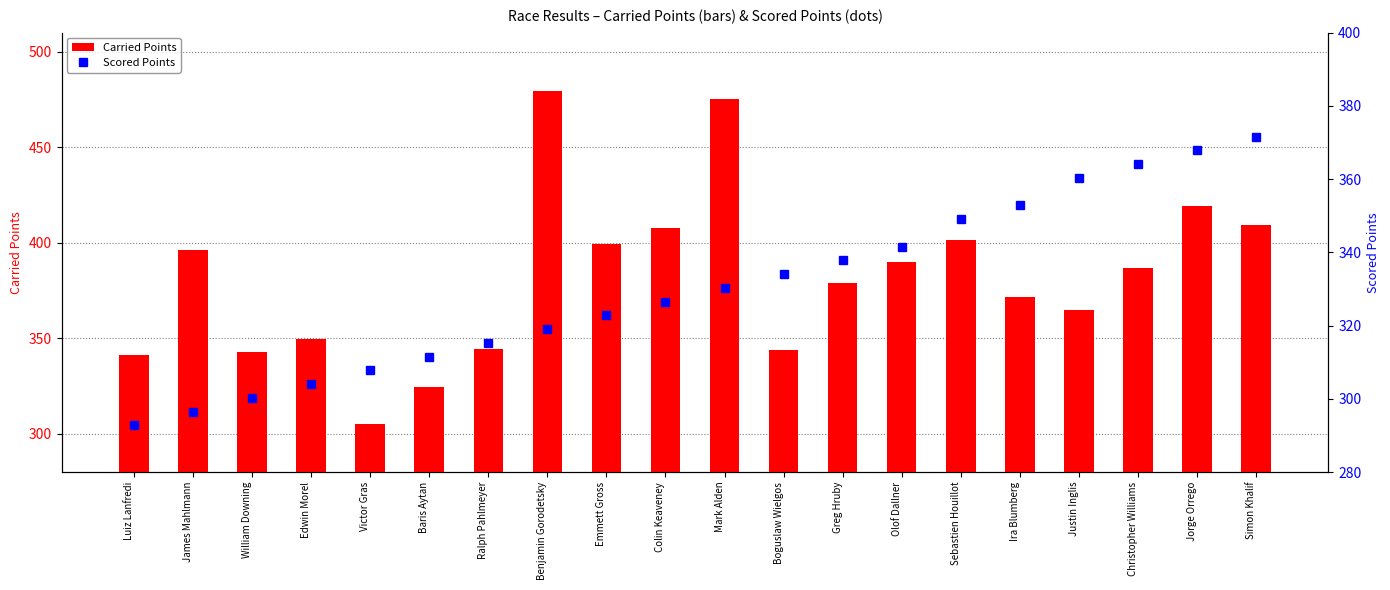

What is the difference between the maximum and minimum values in the Carried Points series?

174.4